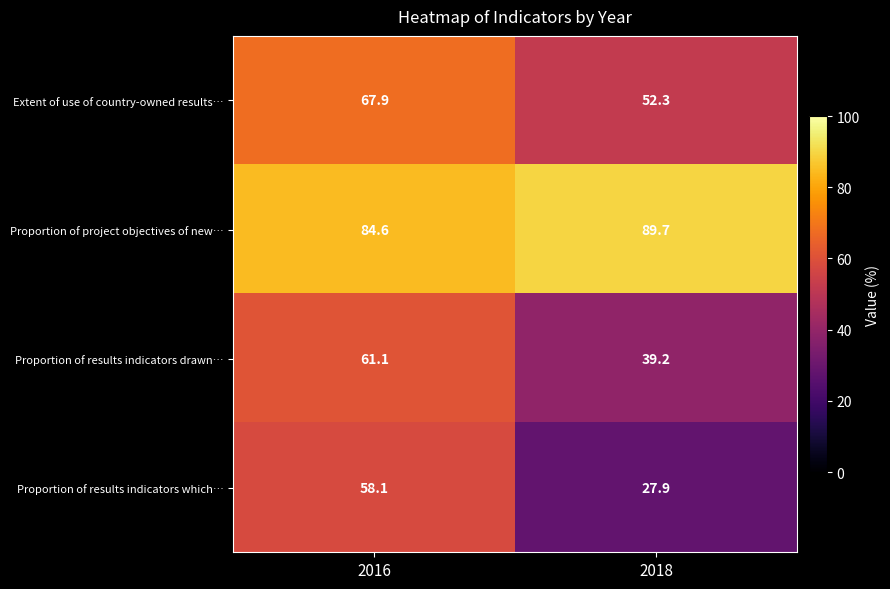

What value does the Proportion of project objectives of new… series have at 2016?

84.6